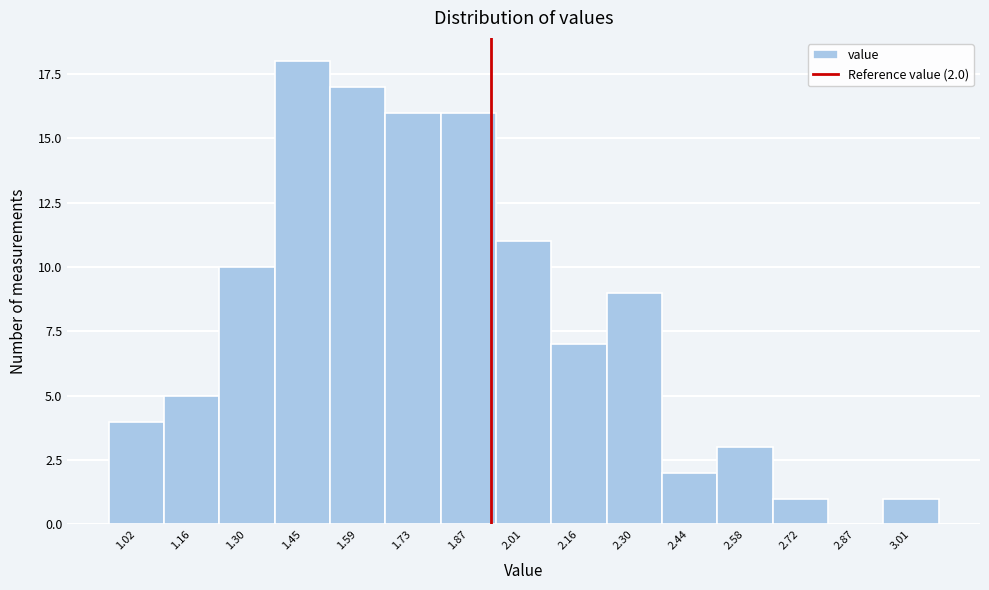

Reading right to left, extract all data points from this chart.

3.01=1	2.87=0	2.72=1	2.58=3	2.44=2	2.30=9	2.16=7	2.01=11	1.87=16	1.73=16	1.59=17	1.45=18	1.30=10	1.16=5	1.02=4